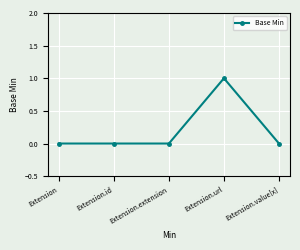

Is it true that the value at Extension.id is 1?

False